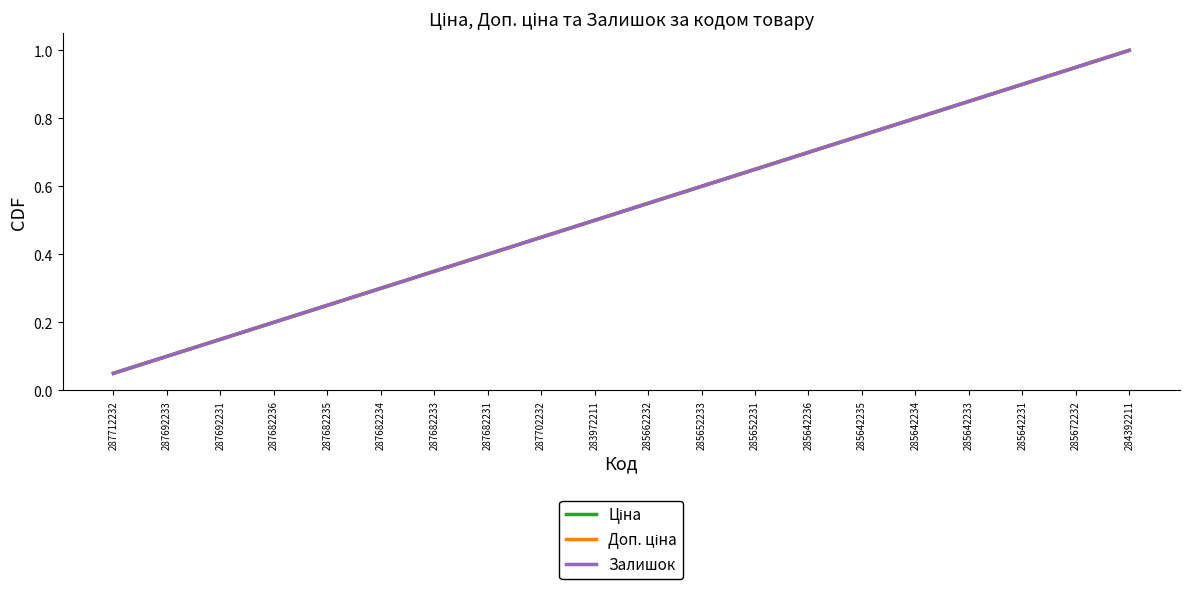

Is this an area chart (filled region under the line)?

No